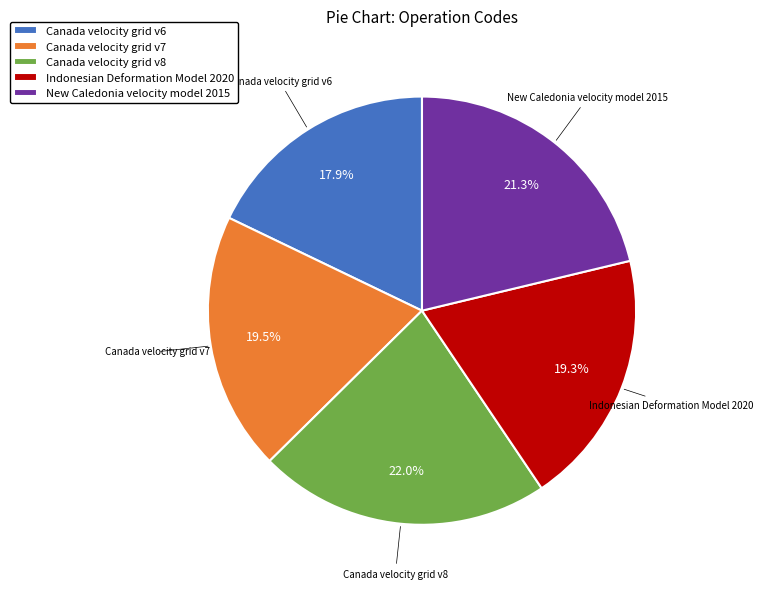

Does any single category account for the majority?

No